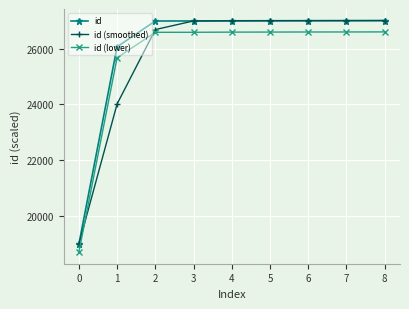

What is the highest value of the id (smoothed) series?

27000.0